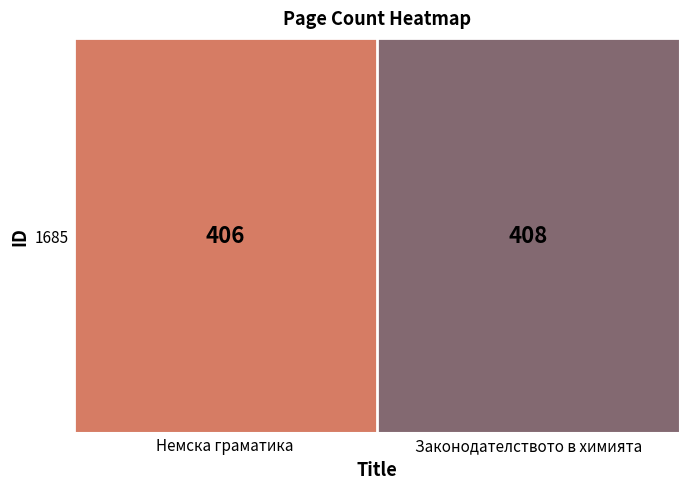

What is the difference between the values at Немска граматика and Законодателството в химията?

2